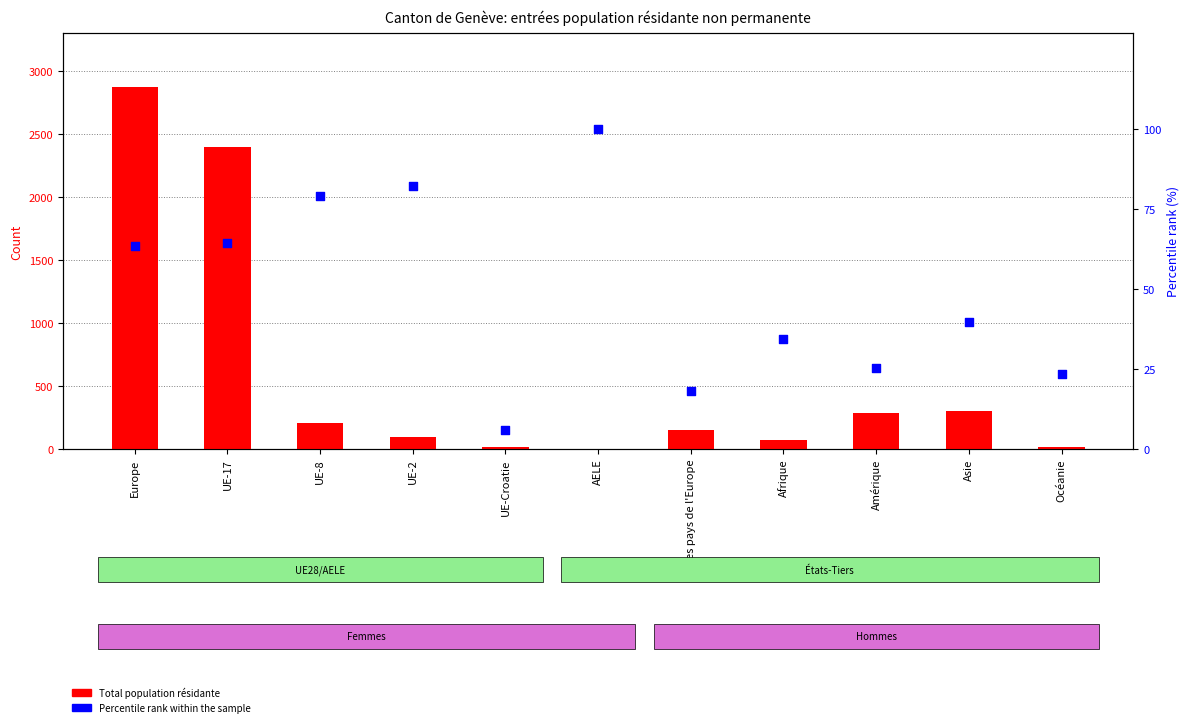

Which series has the largest total across all categories?

Total population résidante